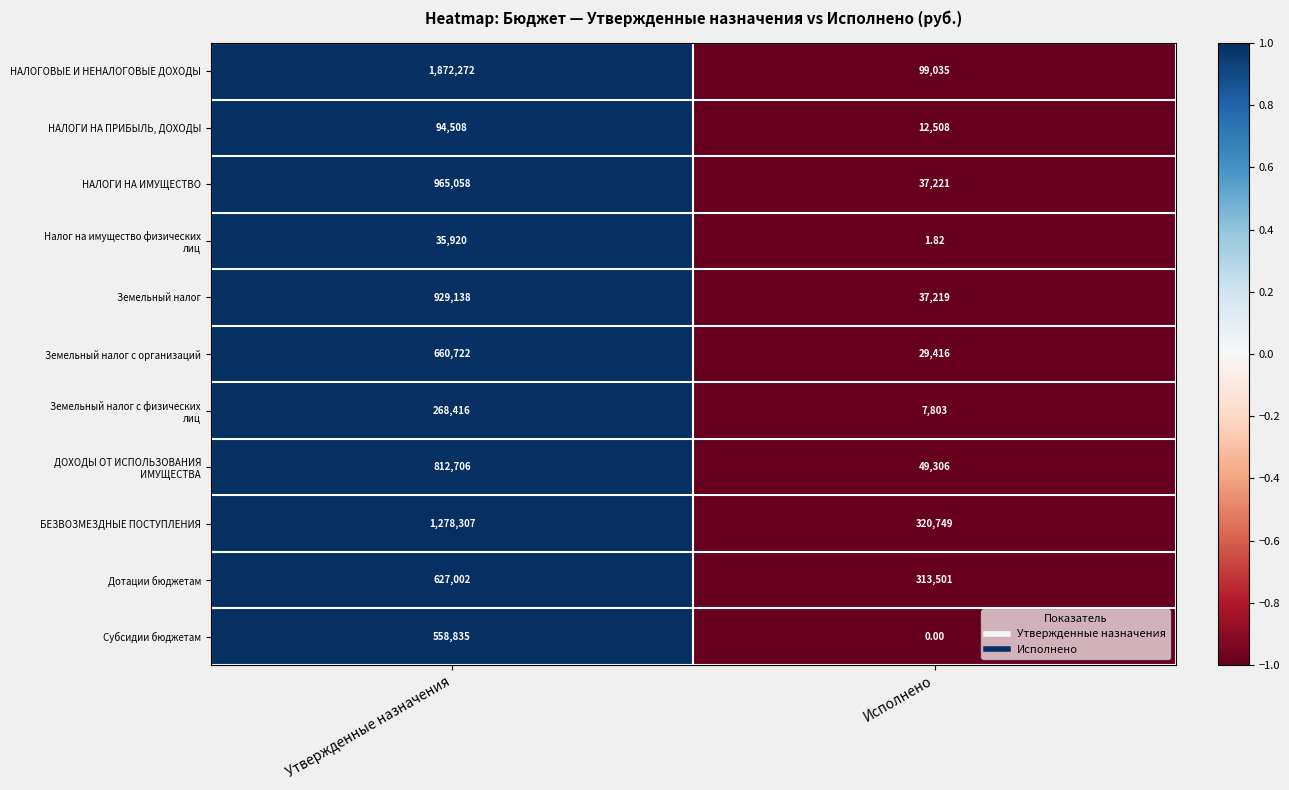

List the labels in order of БЕЗВОЗМЕЗДНЫЕ ПОСТУПЛЕНИЯ value, largest first.

Утвержденные назначения, Исполнено